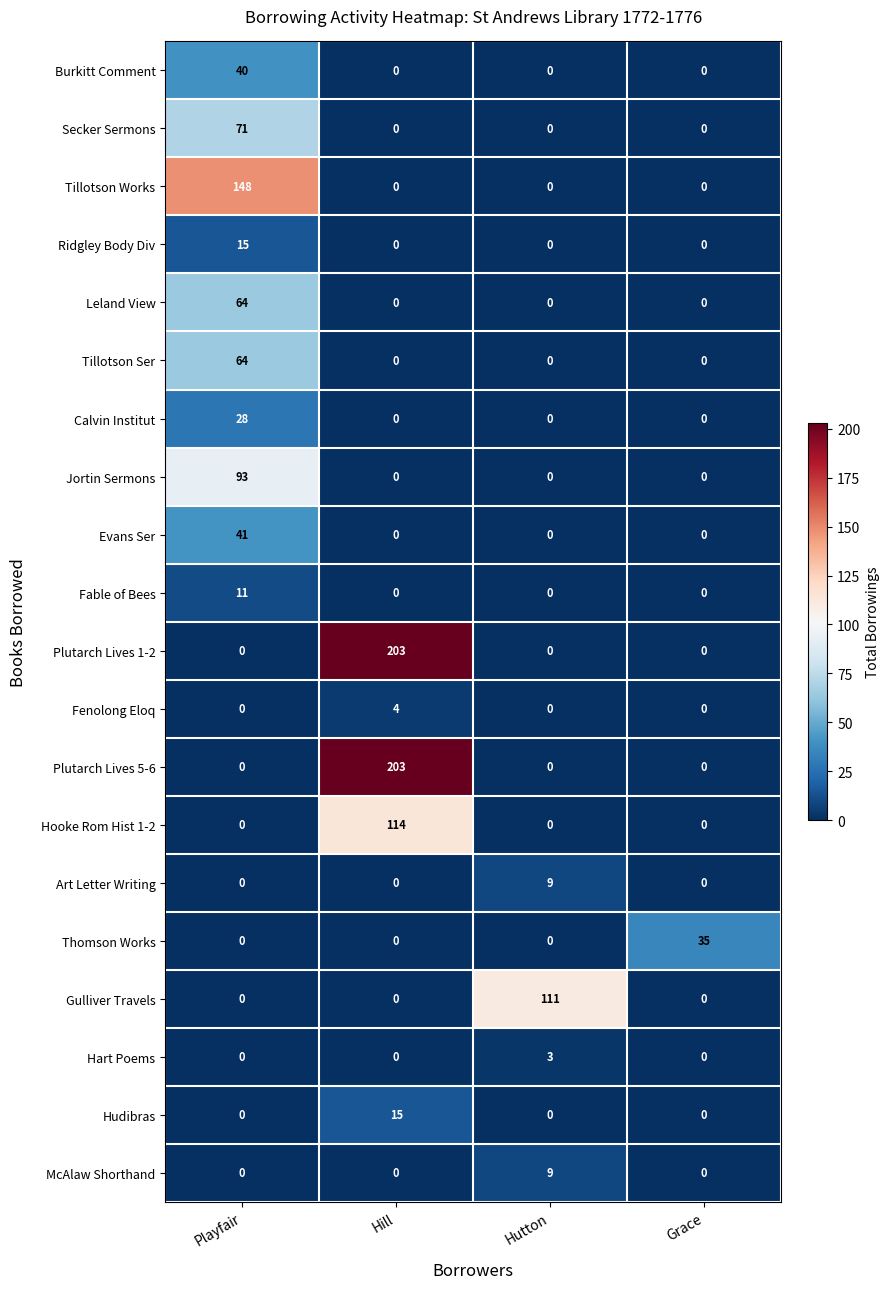

Which series changed the most between Playfair and Hutton?

Tillotson Works